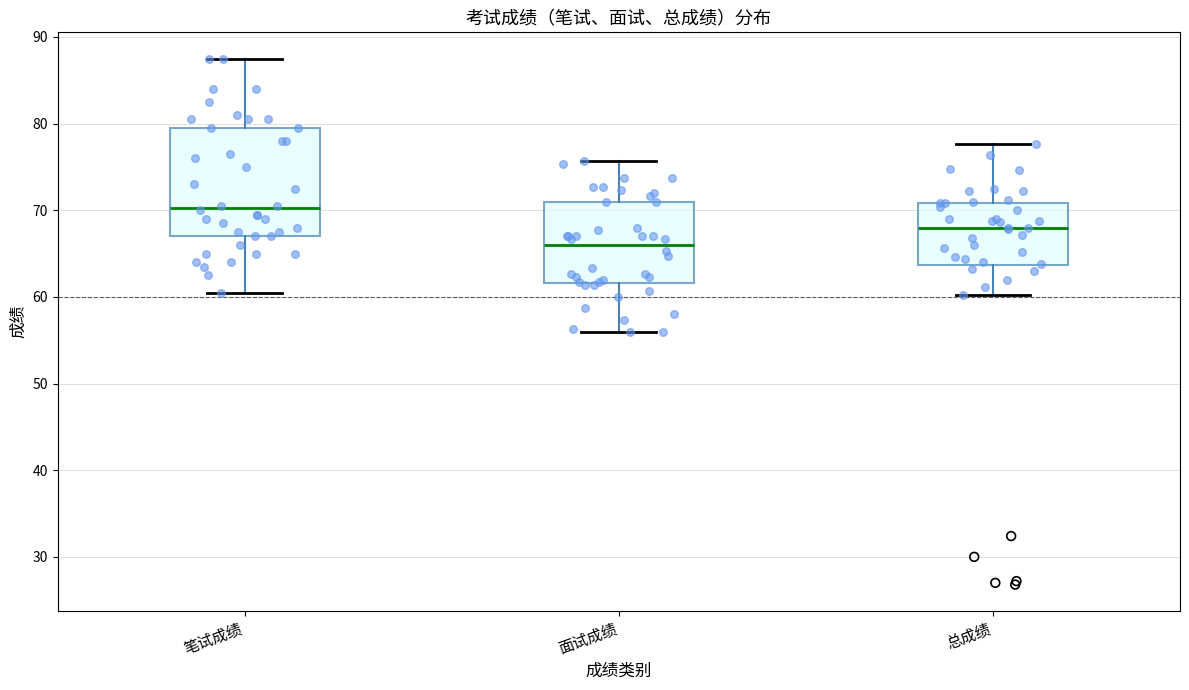

Which box is the tallest, from its lower edge to its upper edge?

笔试成绩